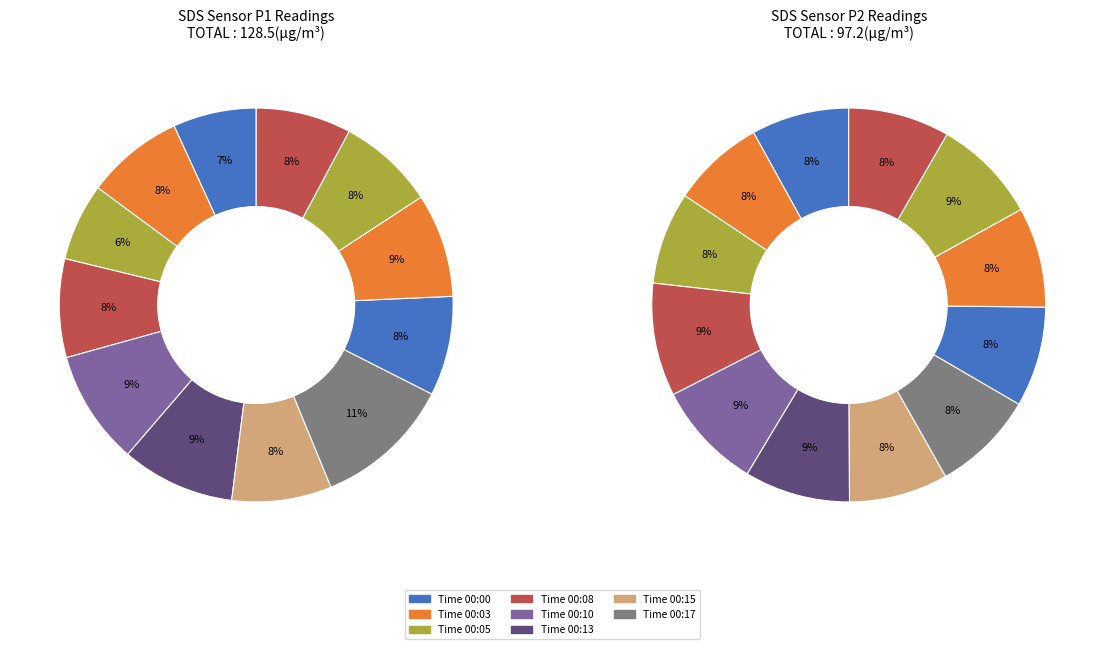

What percentage is the 00:13 slice, to the nearest percent?

9%